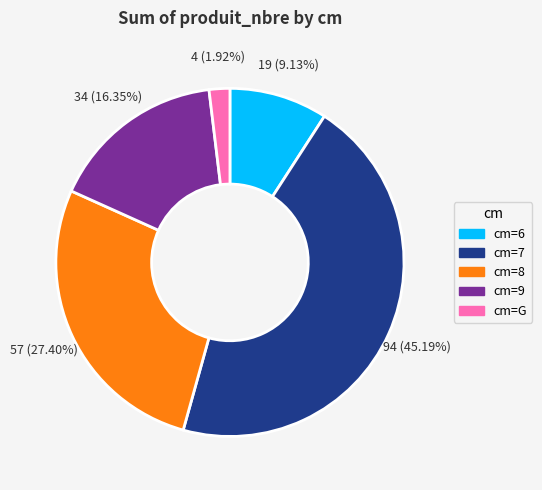

Is there a majority slice in this chart?

No